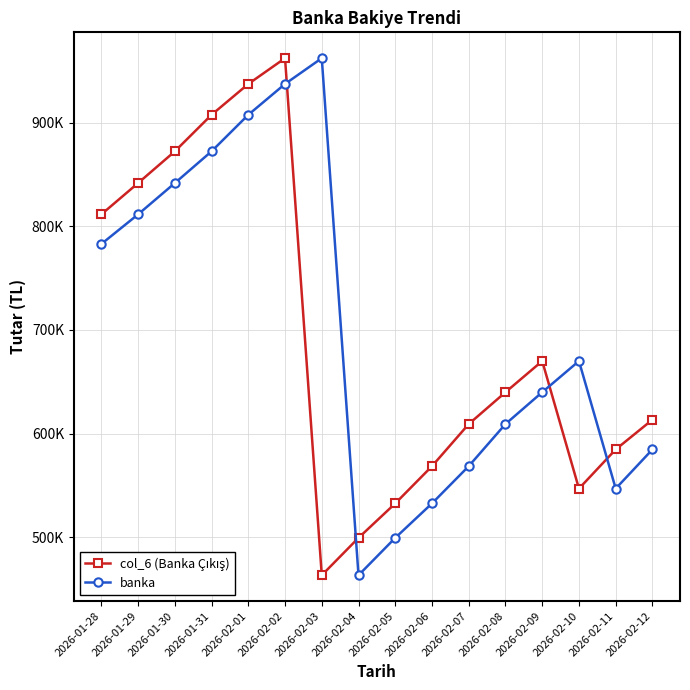

Between 2026-01-28 and 2026-02-05, which series saw the biggest shift?

banka